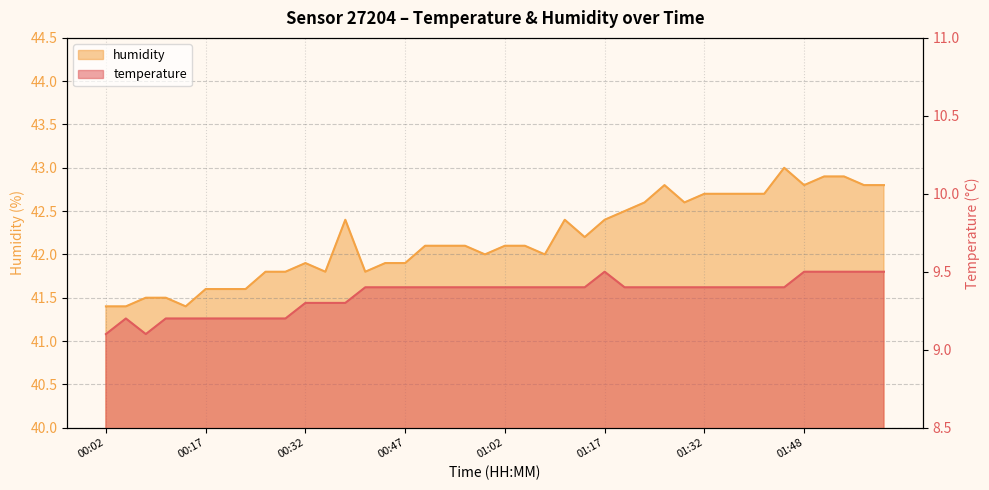

What is the difference between the humidity values at 01:42 and 00:11?

1.2